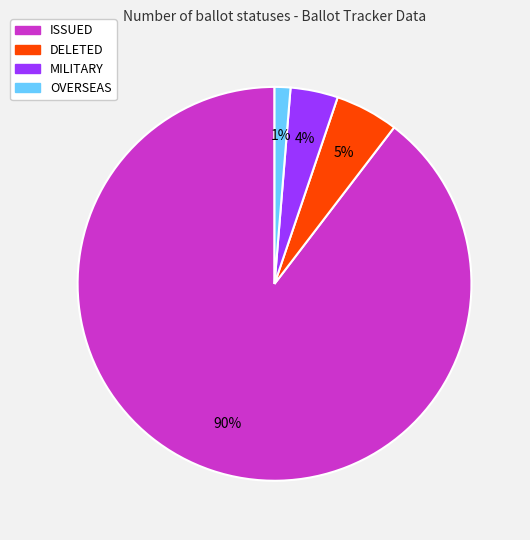

To the nearest percent, what percentage of the pie is MILITARY?

4%